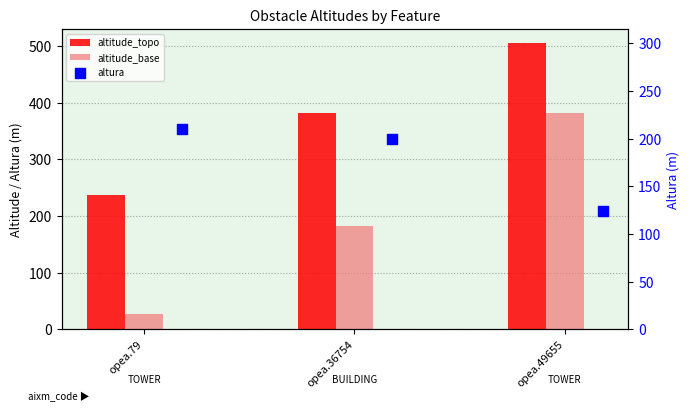

What is the total value across all series at opea.49655?

1010.0